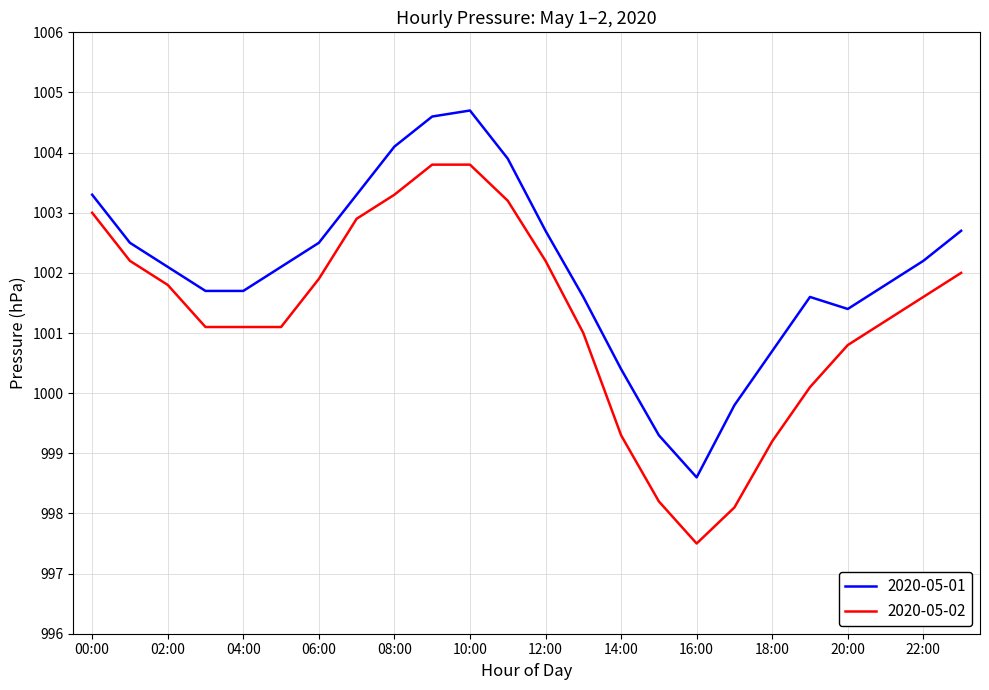

List the series in order of their peak value, lowest first.

2020-05-02, 2020-05-01